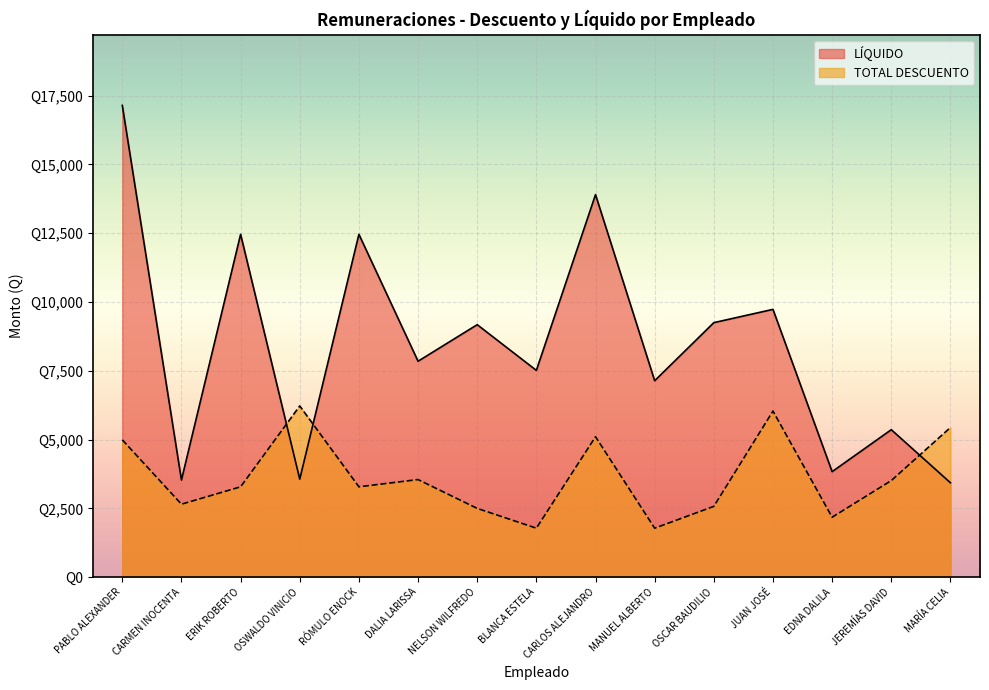

True or false: LÍQUIDO has more than 2 points higher than both neighbors.

True